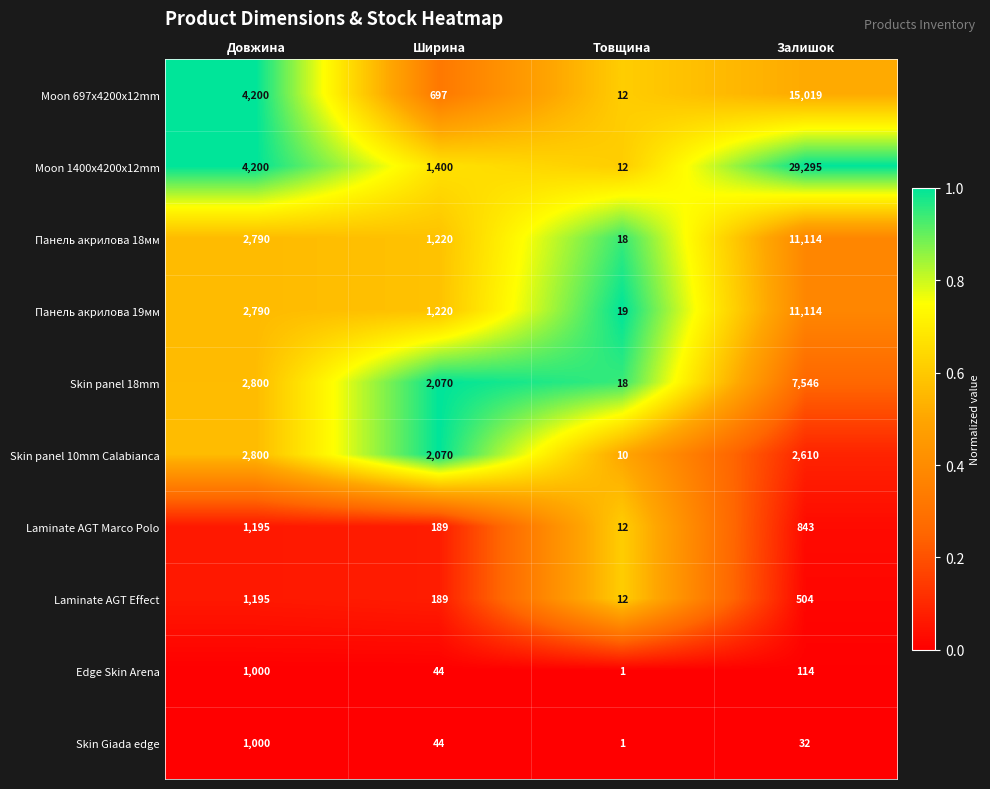

Is it true that Laminate AGT Marco Polo equals 843 at Залишок?

True